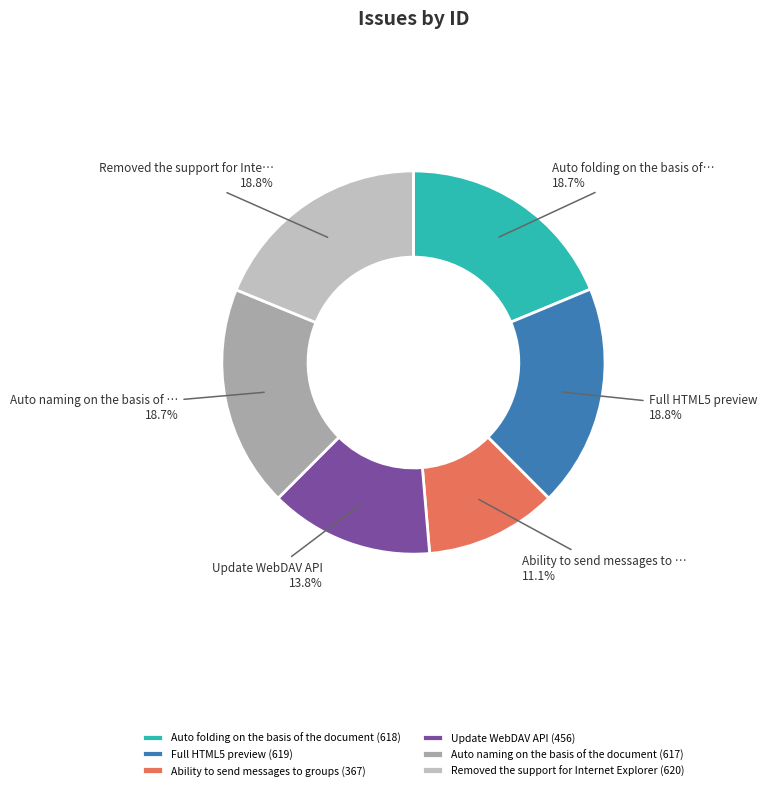

To the nearest percent, what percentage of the pie is Removed the support for Internet Explorer?

19%